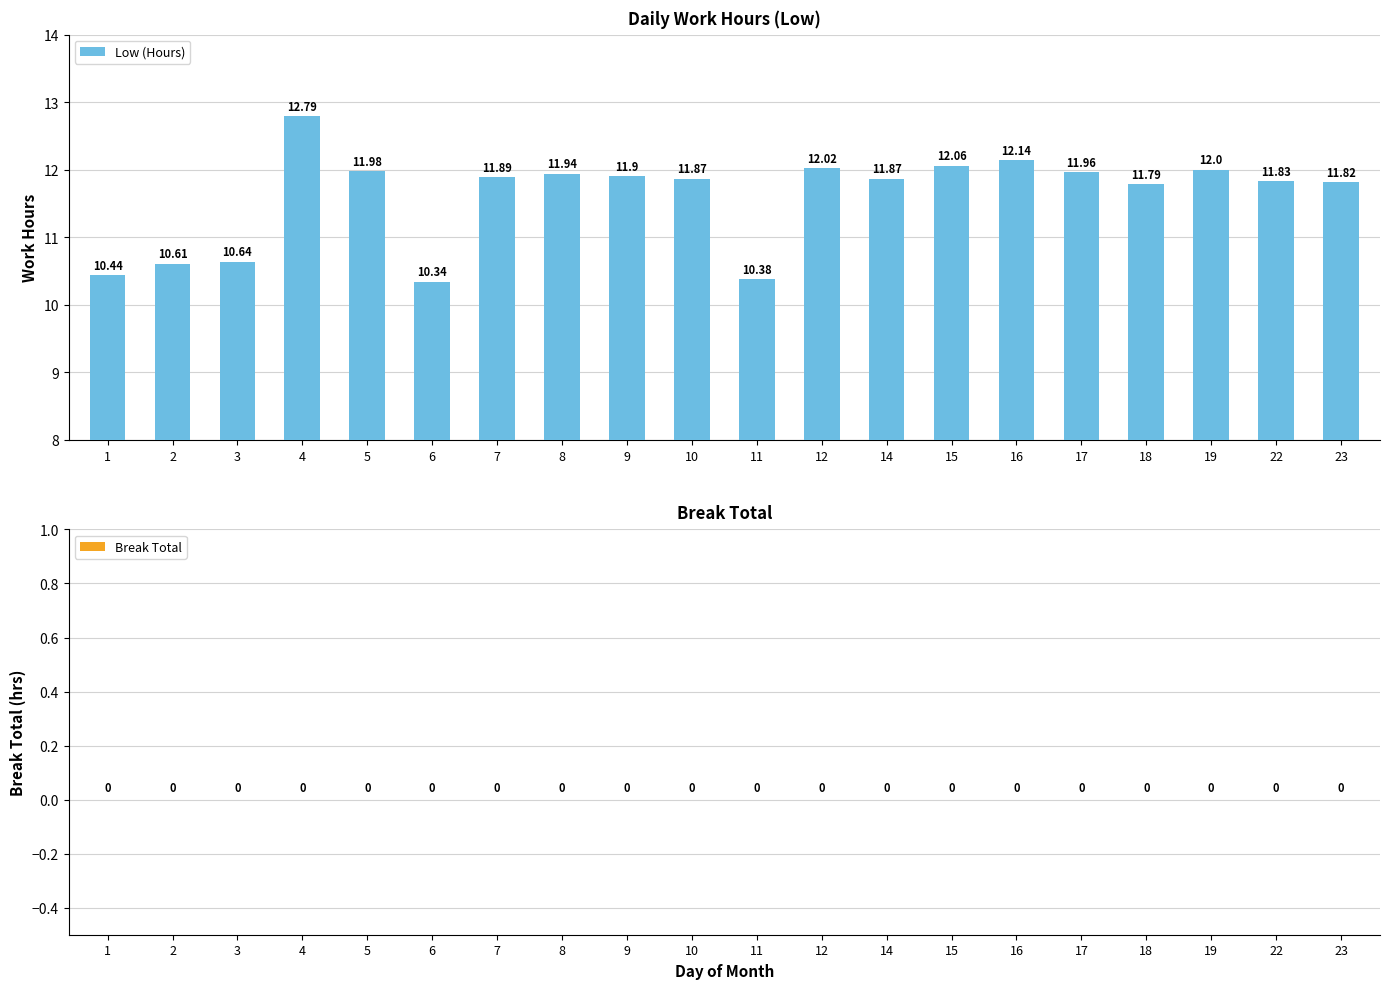

Which has a higher value, 3 or 10?

10